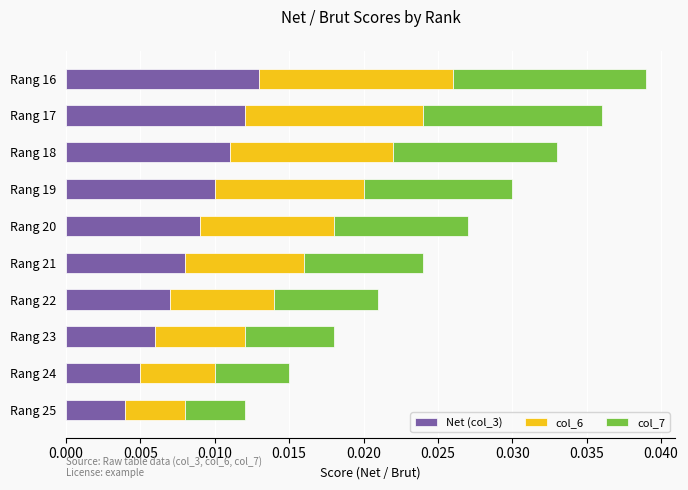

At which category is the sum across all series the highest?

Rang 16